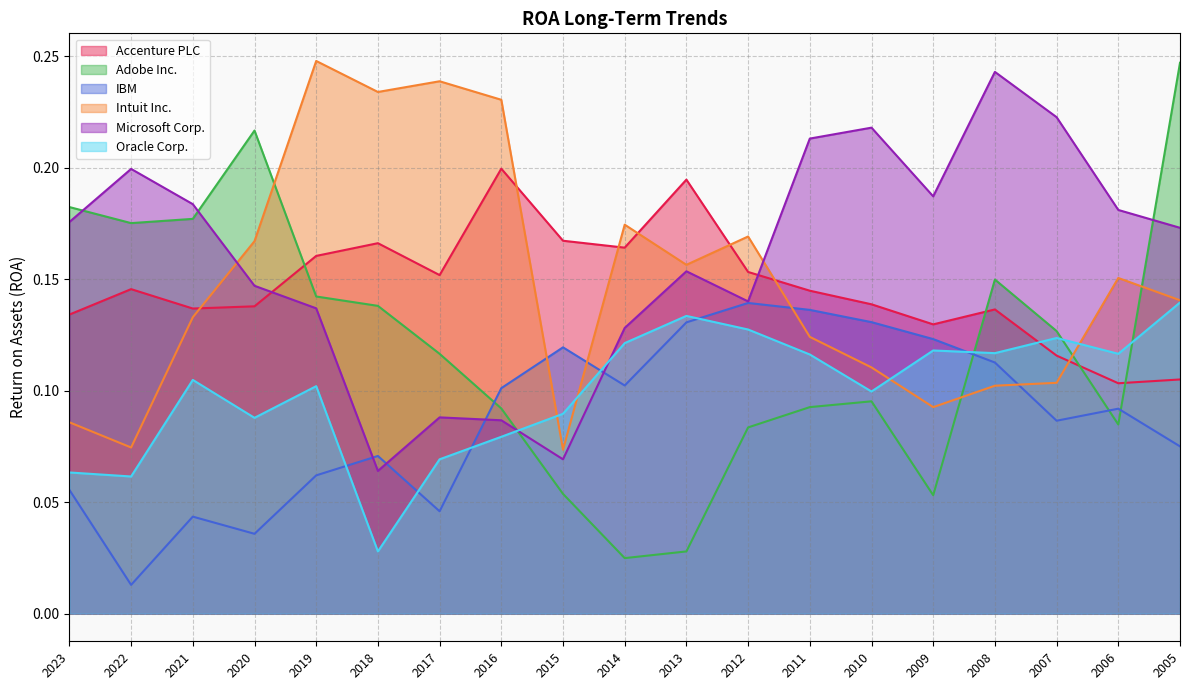

Which has a higher value, 2006 or 2012?

2012